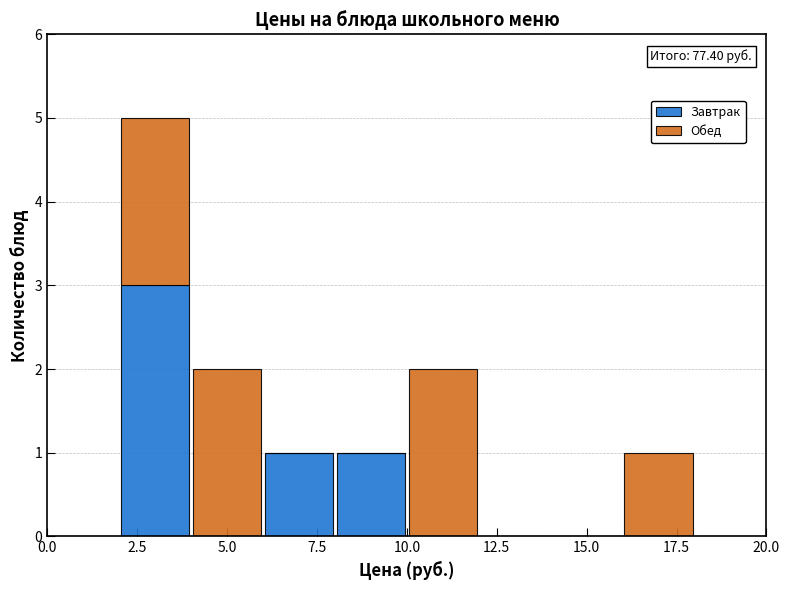

Which range on the x-axis has the tallest stacked bar (by total height)?

2 to 4